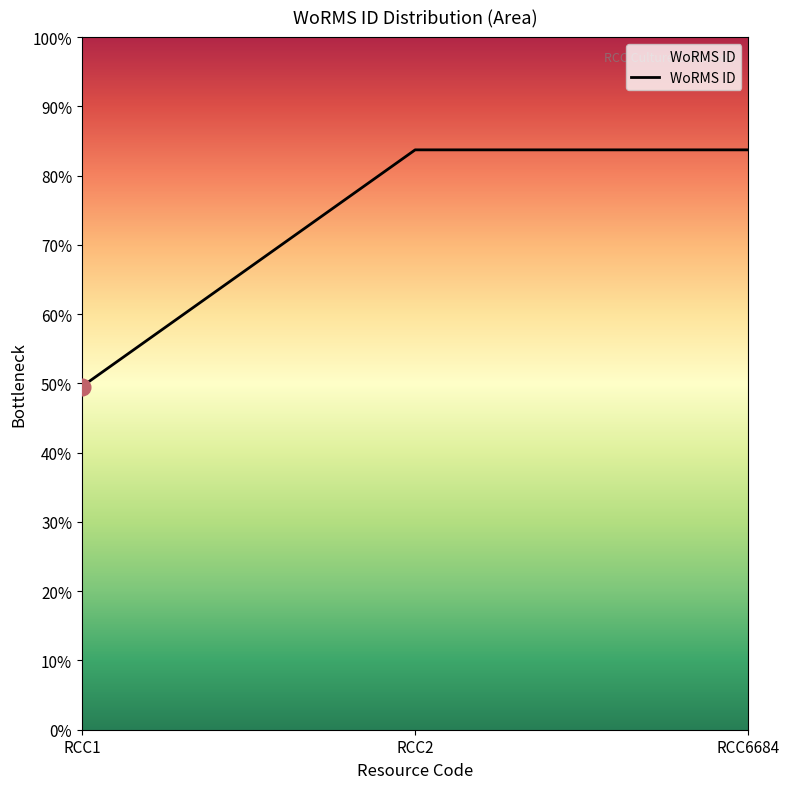

Is this an area chart (filled region under the line)?

Yes